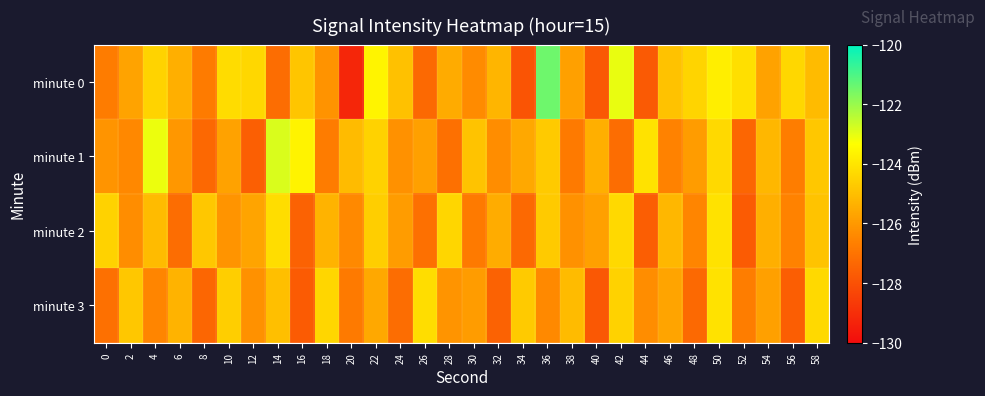

Reading right to left, extract all data points from this chart.

minute 0: 58=-125.1	56=-124.4	54=-125.7	52=-124.2	50=-123.8	48=-124.4	46=-124.9	44=-127.7	42=-123.1	40=-127.8	38=-125.8	36=-121.5	34=-127.9	32=-125.3	30=-126.3	28=-125.5	26=-127.3	24=-124.9	22=-123.6	20=-129.2	18=-126.1	16=-124.8	14=-127.2	12=-124.4	10=-124.2	8=-126.8	6=-125.4	4=-124.5	2=-125.7	0=-126.8
minute 1: 58=-124.8	56=-126.7	54=-125.2	52=-127.4	50=-124.3	48=-125.9	46=-126.6	44=-124.1	42=-127.2	40=-125.4	38=-126.8	36=-124.7	34=-125.6	32=-126.3	30=-124.9	28=-127.1	26=-125.8	24=-126.2	22=-124.5	20=-125.1	18=-126.7	16=-123.6	14=-122.8	12=-127.6	10=-125.8	8=-127.3	6=-126.0	4=-123.1	2=-126.4	0=-126.1
minute 2: 58=-124.9	56=-126.6	54=-125.4	52=-127.7	50=-124.1	48=-126.5	46=-125.2	44=-127.6	42=-124.3	40=-125.8	38=-126.2	36=-124.7	34=-127.3	32=-125.5	30=-126.8	28=-124.4	26=-127.1	24=-125.9	22=-124.6	20=-126.4	18=-125.3	16=-127.5	14=-124.2	12=-125.7	10=-126.1	8=-124.8	6=-127.2	4=-125.1	2=-126.3	0=-124.5
minute 3: 58=-124.3	56=-127.6	54=-125.8	52=-126.7	50=-124.1	48=-127.3	46=-125.7	44=-126.3	42=-124.5	40=-127.8	38=-125.1	36=-126.4	34=-124.7	32=-127.5	30=-125.9	28=-126.1	26=-124.2	24=-127.2	22=-125.6	20=-126.8	18=-124.4	16=-127.7	14=-125.0	12=-126.2	10=-124.6	8=-127.4	6=-125.3	4=-126.5	2=-124.8	0=-127.1